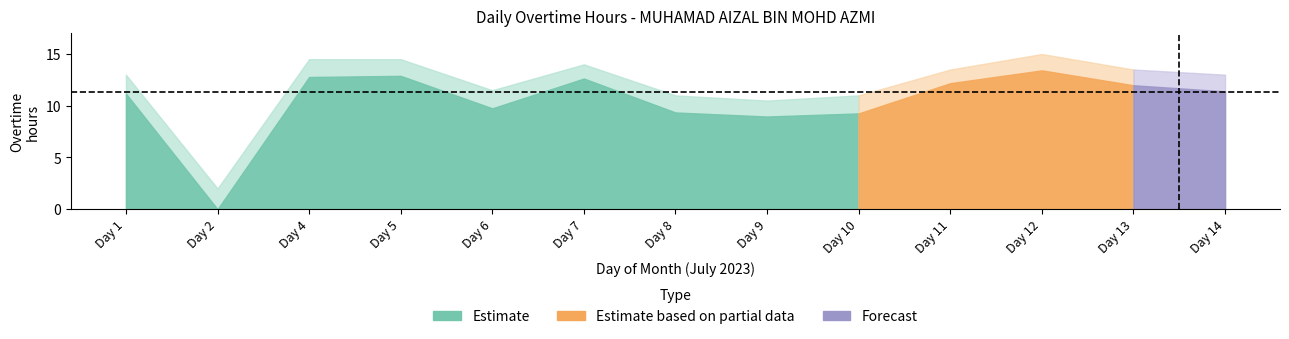

What is the difference between the second highest and minimum values in the overtime_high series?

12.5